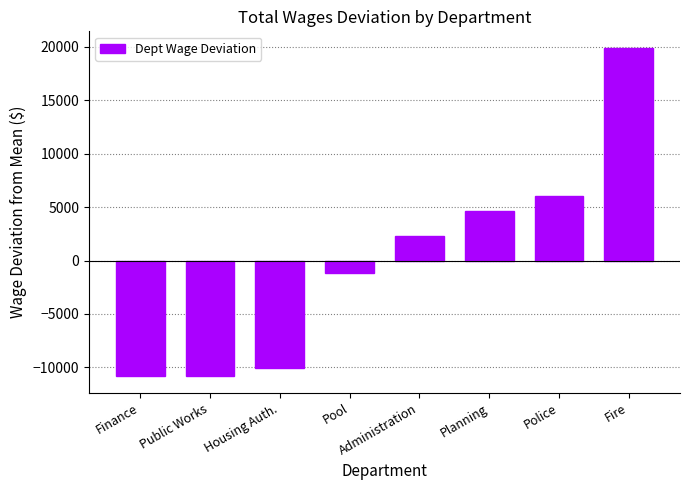

How many data points are less than 2300?

4